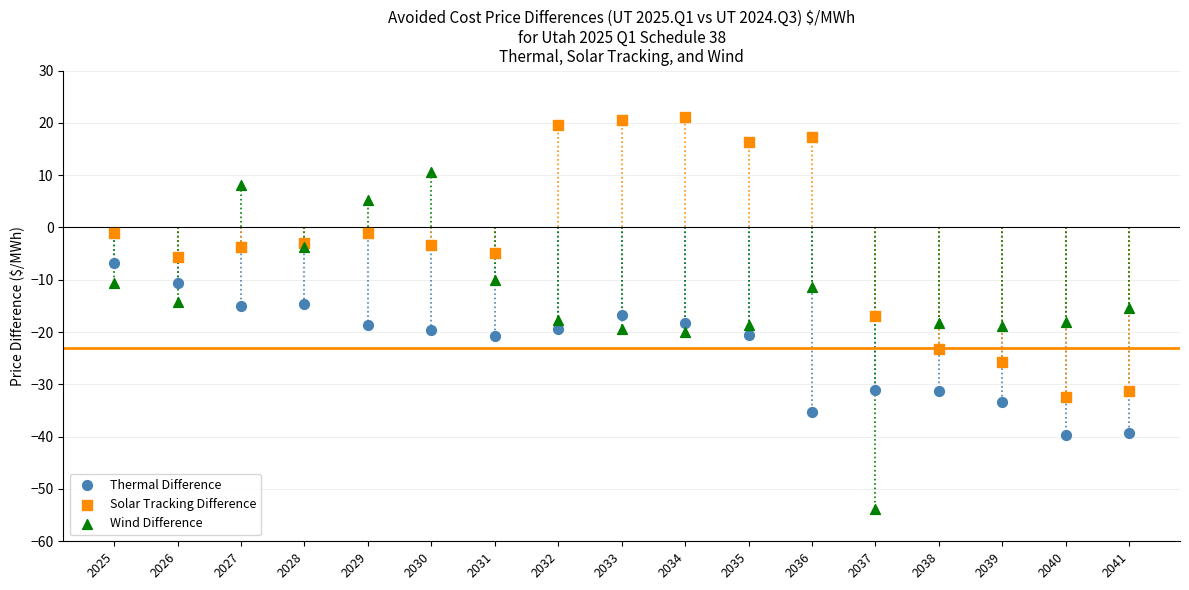

What are all the series names shown in the legend?

Thermal Difference, Solar Tracking Difference, Wind Difference